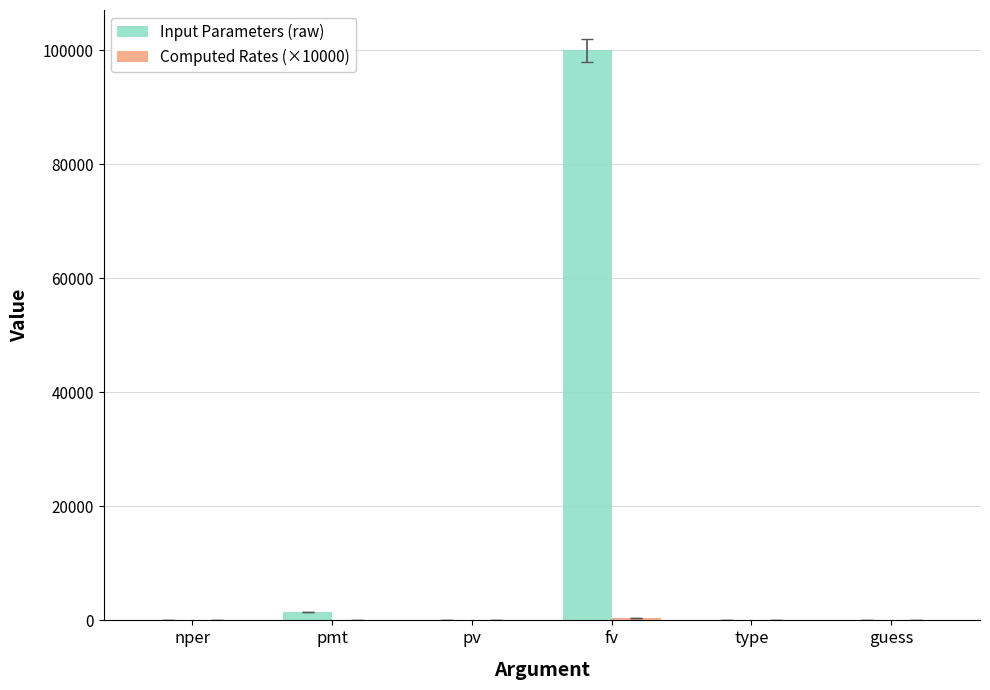

Between fv and type, which series saw the biggest shift?

Input Parameters (raw)